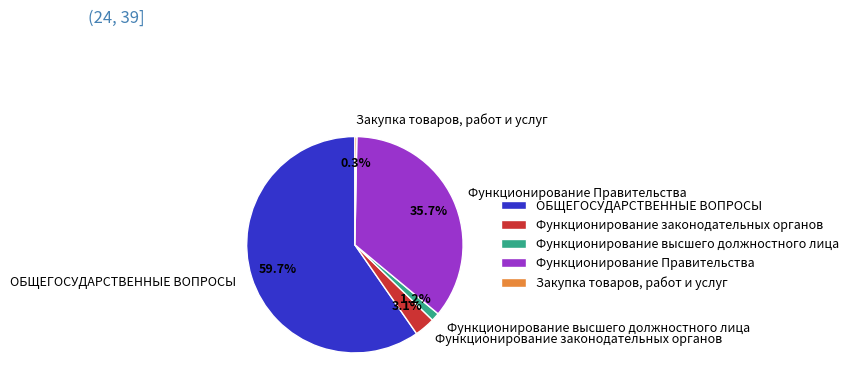

What percentage is NOT represented by Функционирование высшего должностного лица?

98.8%